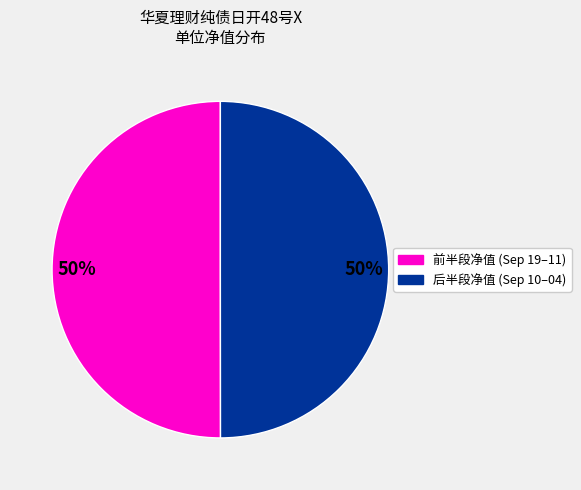

To the nearest percent, what is the average slice percentage?

50%